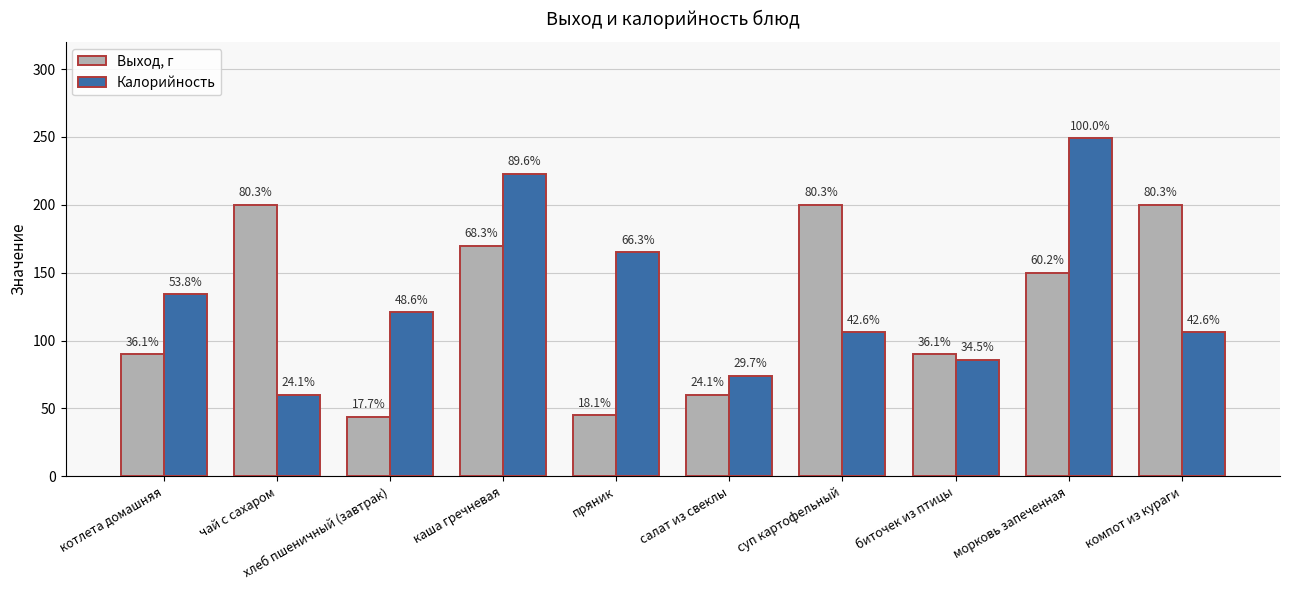

Which has a higher value, биточек из птицы or компот из кураги?

компот из кураги